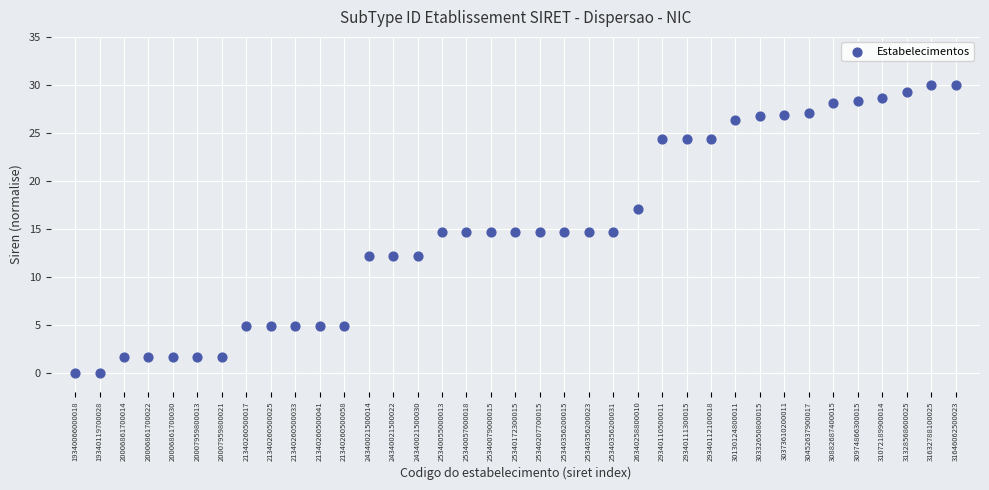

What is the range of Y values (max minus min)?

30.0